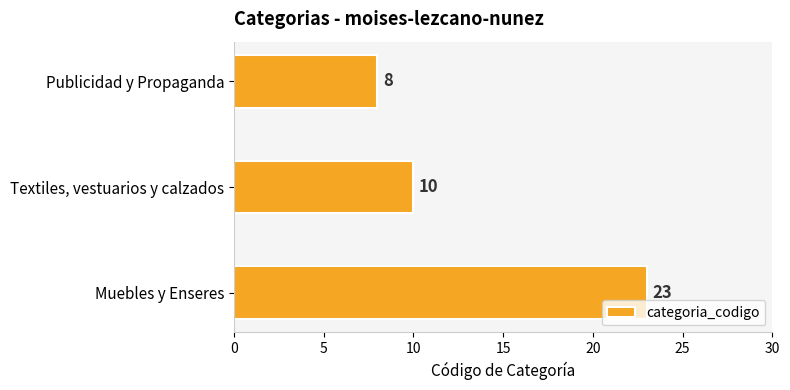

The value at Textiles, vestuarios y calzados is 10. True or false?

True